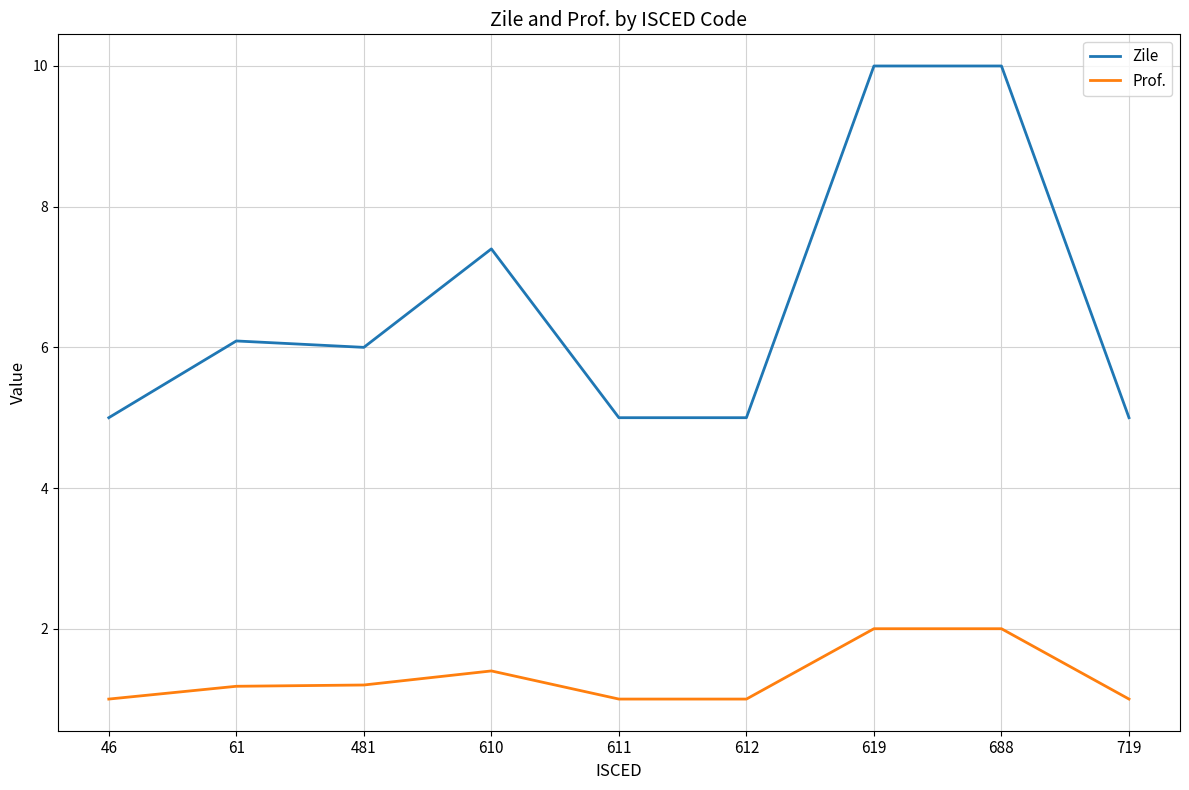

The Prof. series shows 0.3 at 46. True or false?

False